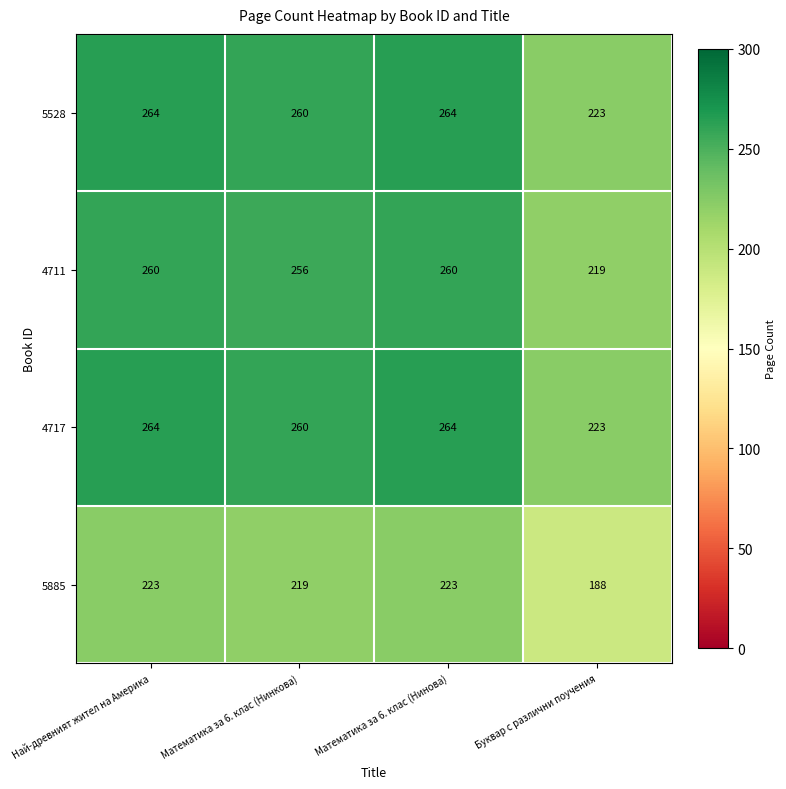

What is the total value across all series at Буквар с различни поучения?

853